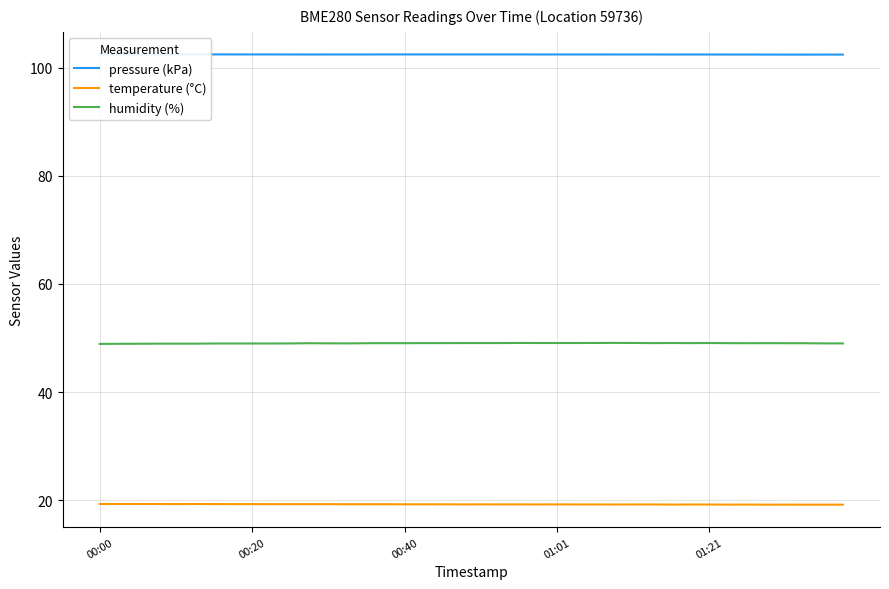

At how many categories does at least one series exceed 31?

40